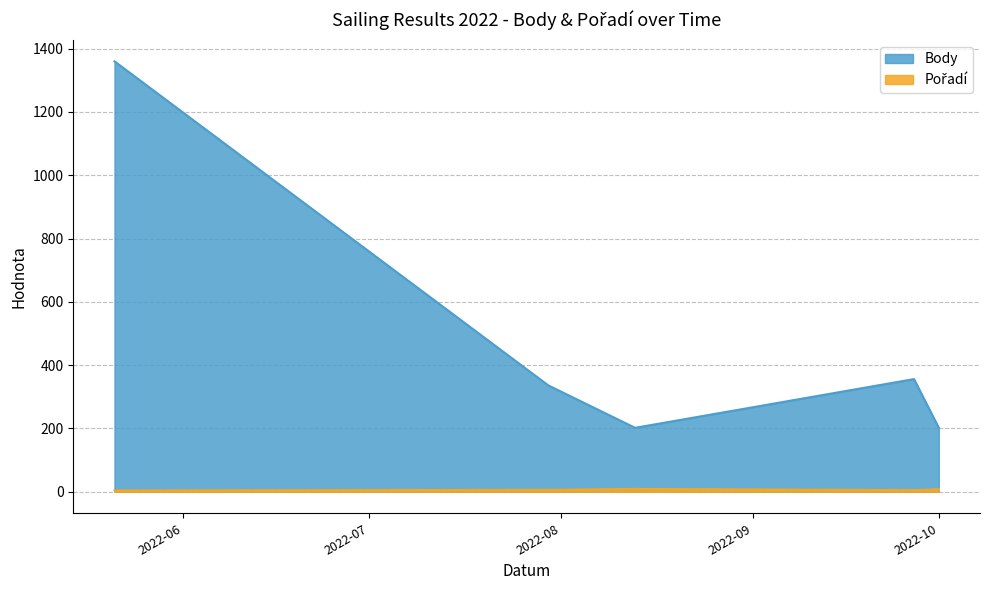

What is the approximate value of Body at 2022-09-27?

356